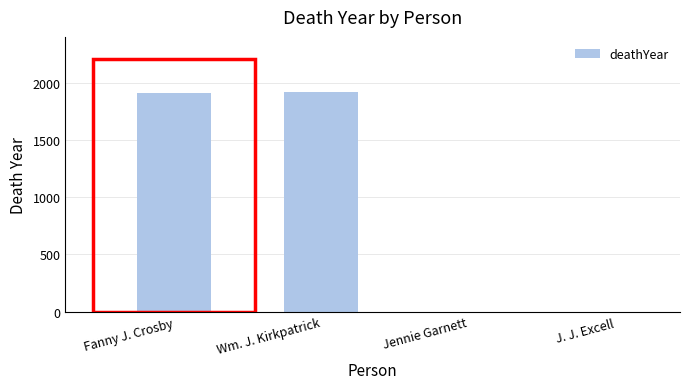

Is it true that the value at Jennie Garnett is 0?

True